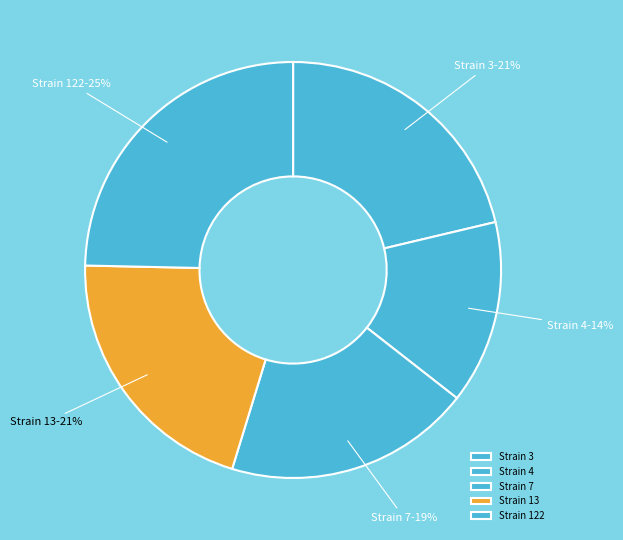

How many segments does this pie chart have?

5